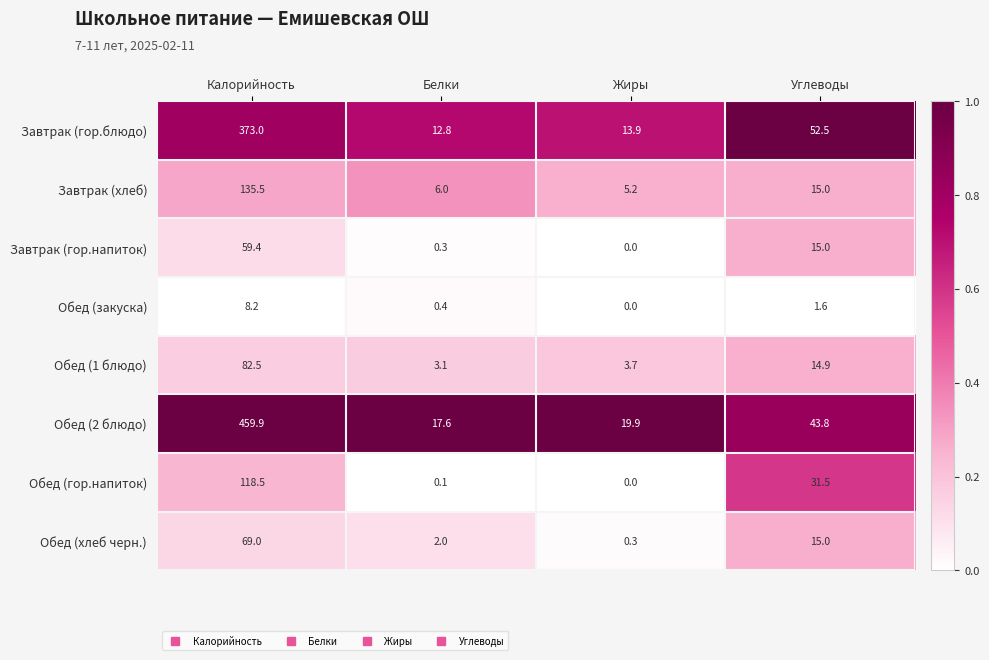

At which category is the sum across all series the highest?

Калорийность